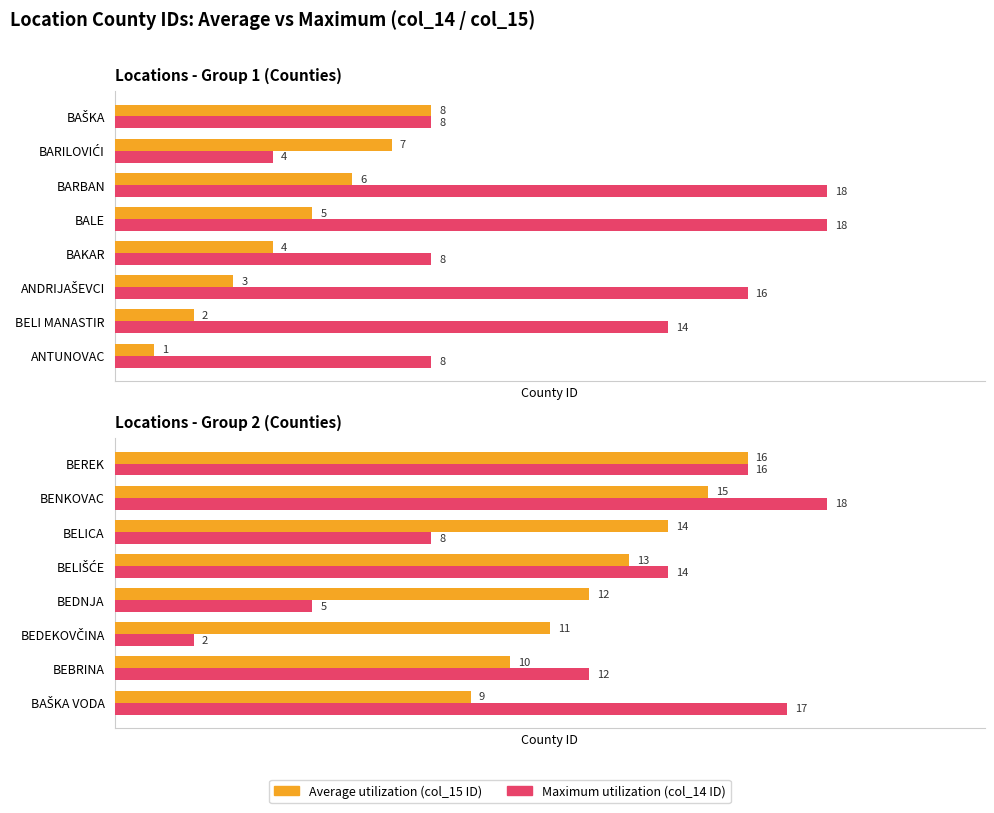

What is the sum of the Maximum utilization values at BELIŠĆE and BEREK?

30